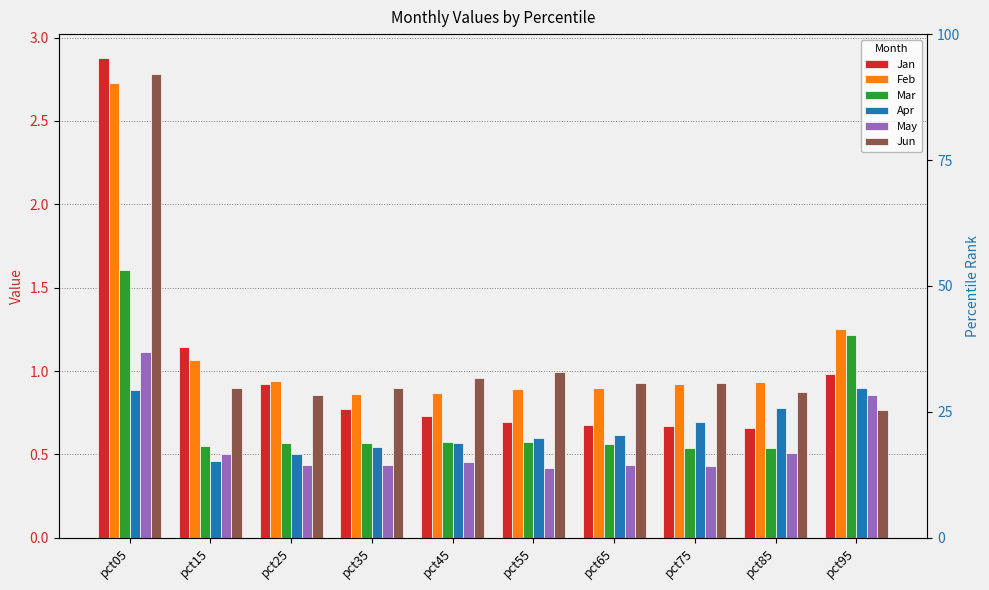

What is the spread (max minus min) of values at pct55?

0.6